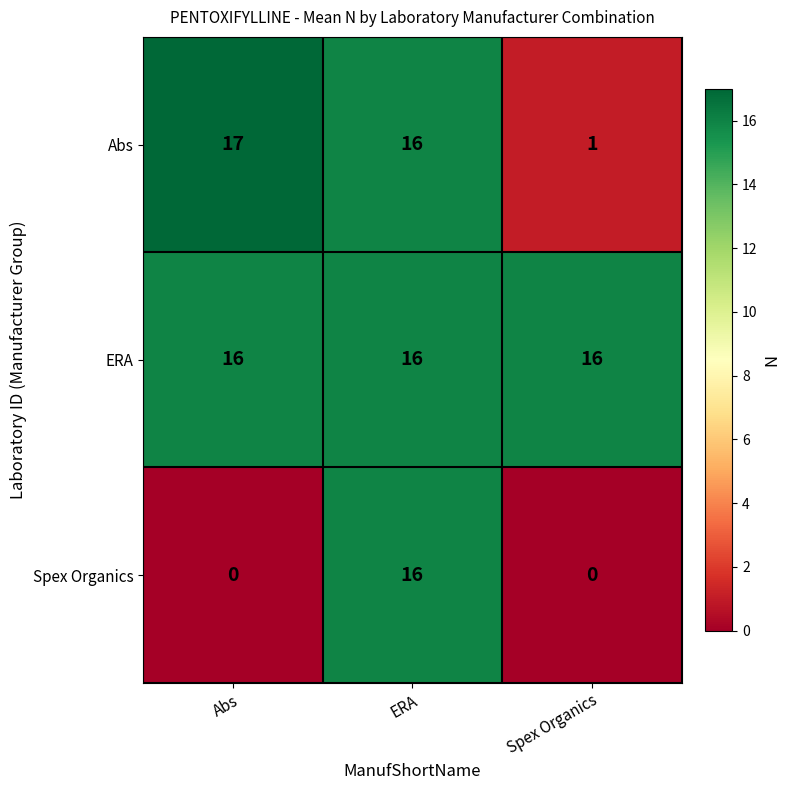

What is the sum of all Spex Organics values?

16